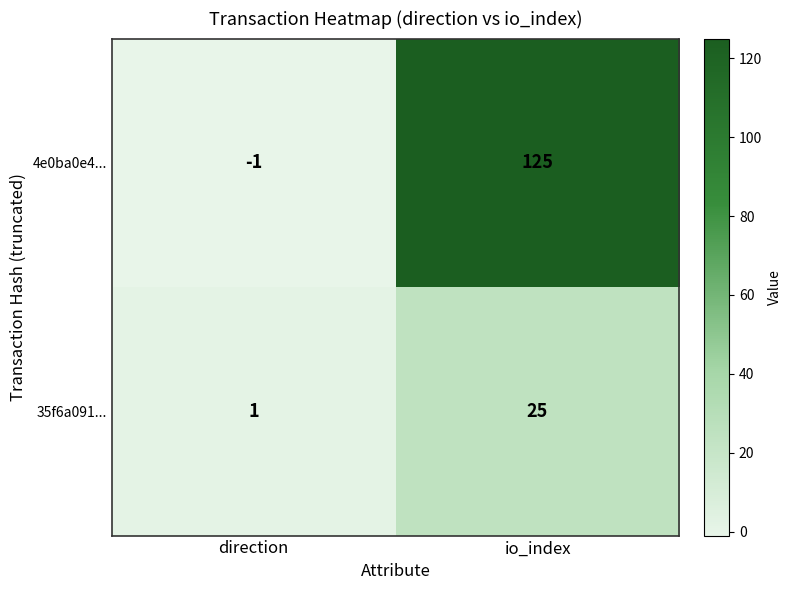

Reading left to right, extract all data points from this chart.

4e0ba0e4...: direction=-1	io_index=125
35f6a091...: direction=1	io_index=25